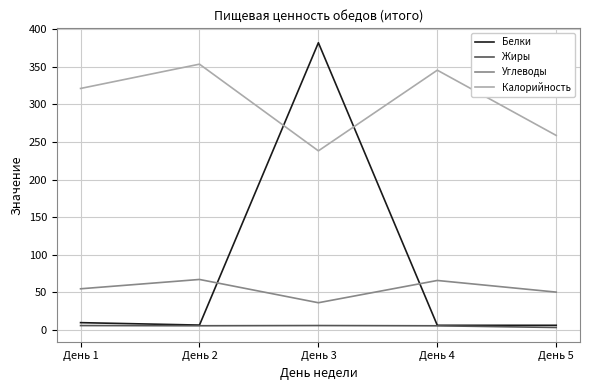

True or false: Калорийность and Углеводы cross at least once.

False